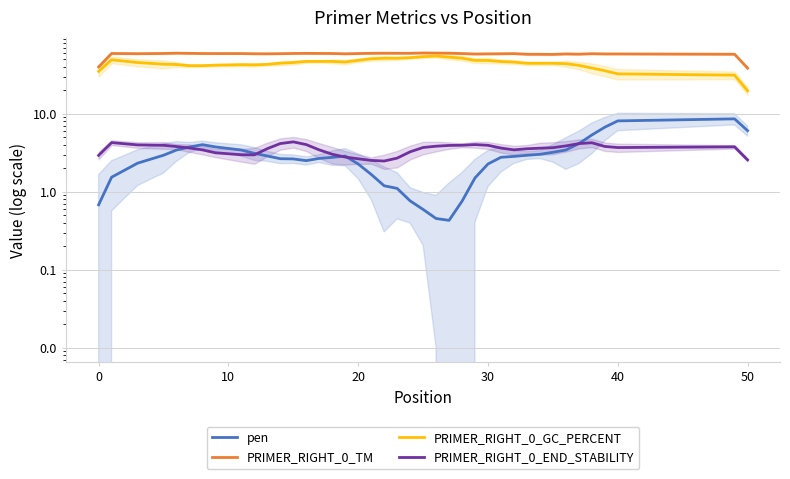

How many distinct data groups are displayed?

4